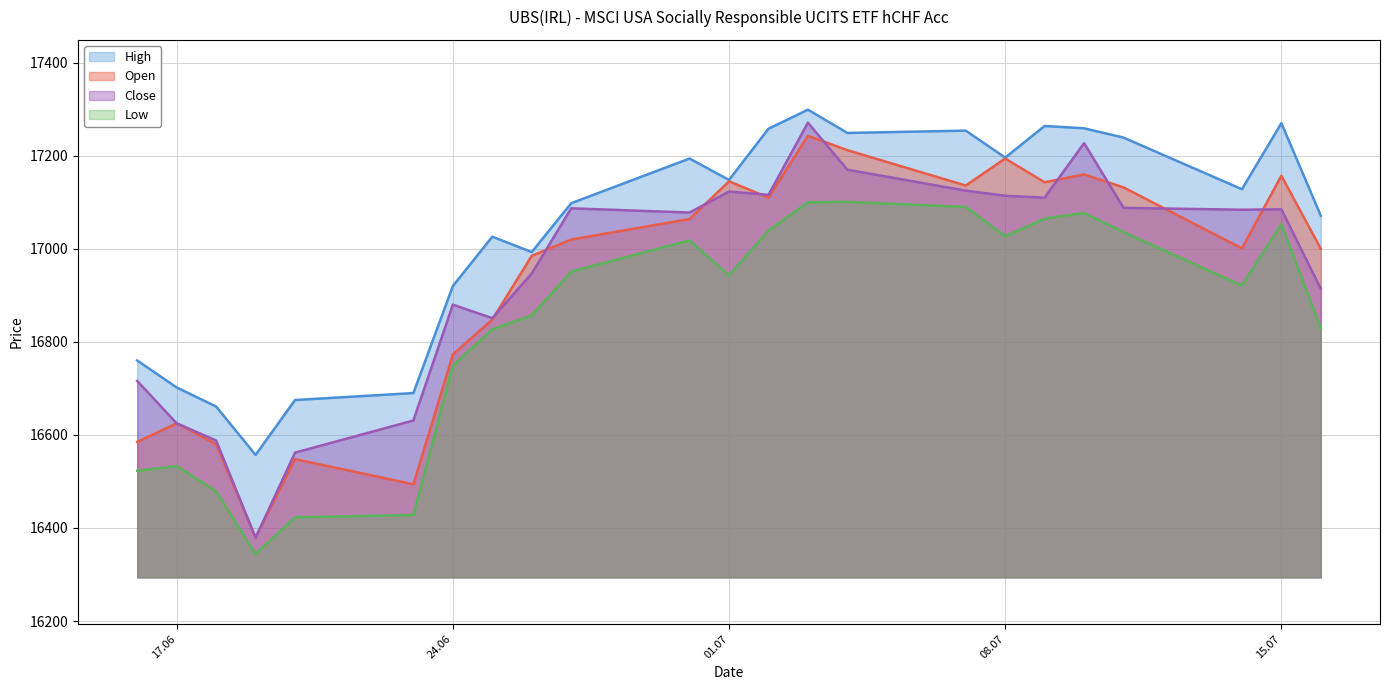

Rank the series at 16.06.2025 from highest to lowest value.

High, Close, Open, Low